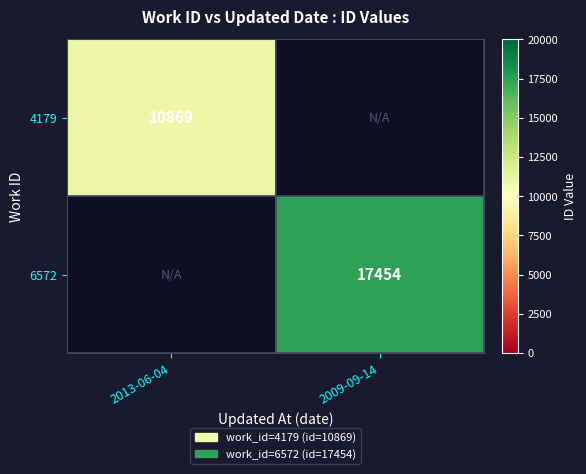

Is it true that 4179 equals 16924 at 2013-06-04?

False